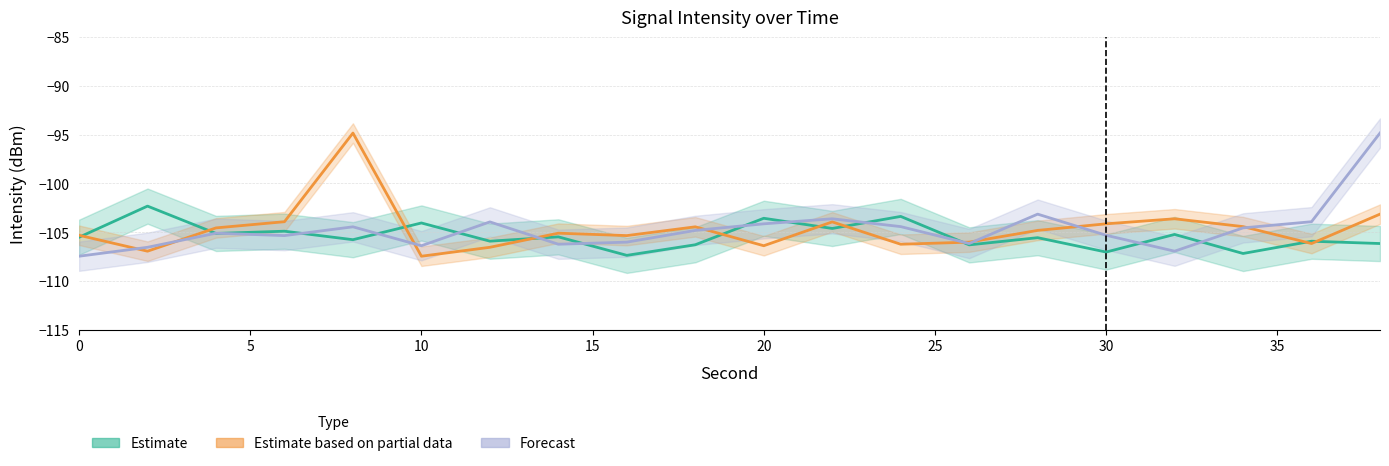

How many data points in Estimate based on partial data are less than -104?

15